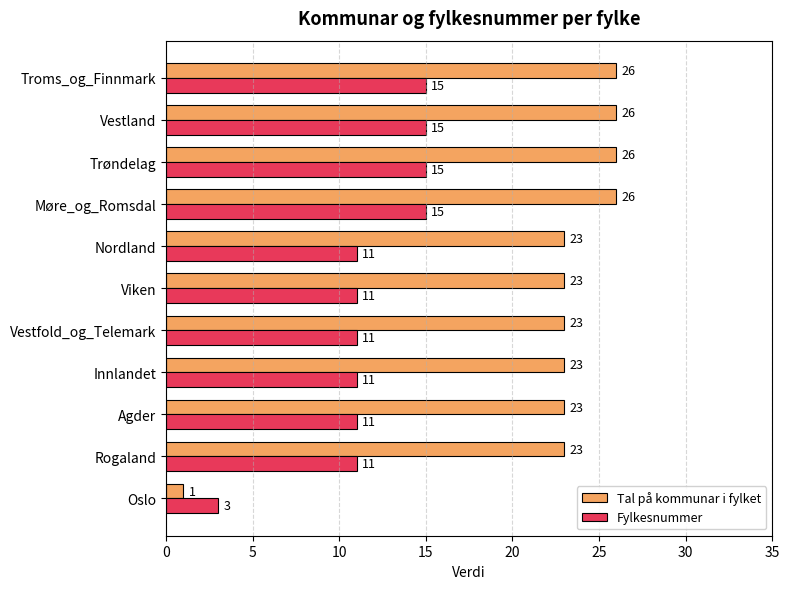

The value of Fylkesnummer at Rogaland is 11. True or false?

True